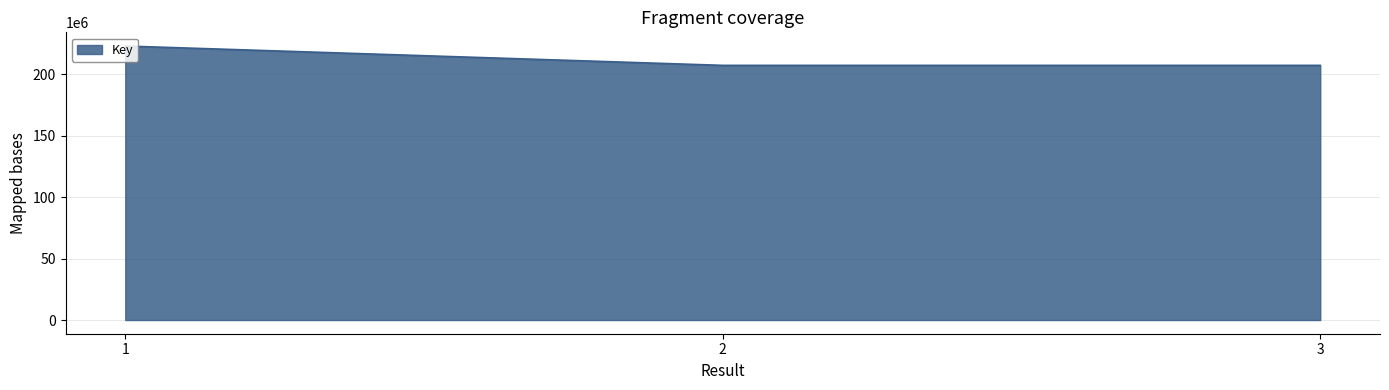

What is the difference between the values at 2 and 1?

15731505